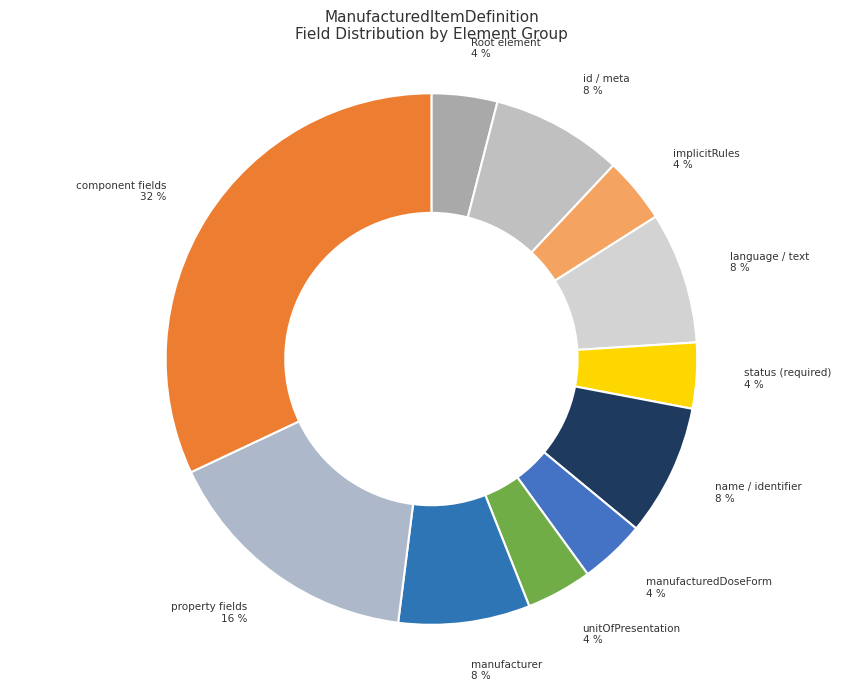

Do implicitRules and component fields together represent more than half of the pie?

No